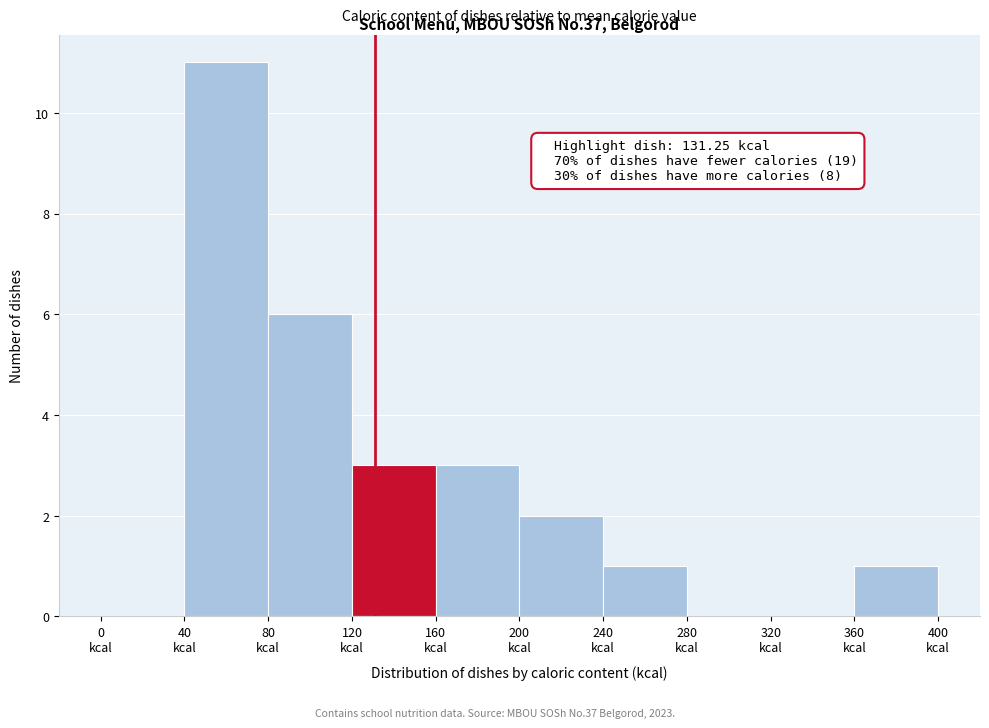

Over which range of the x-axis is the bar tallest?

40 to 80